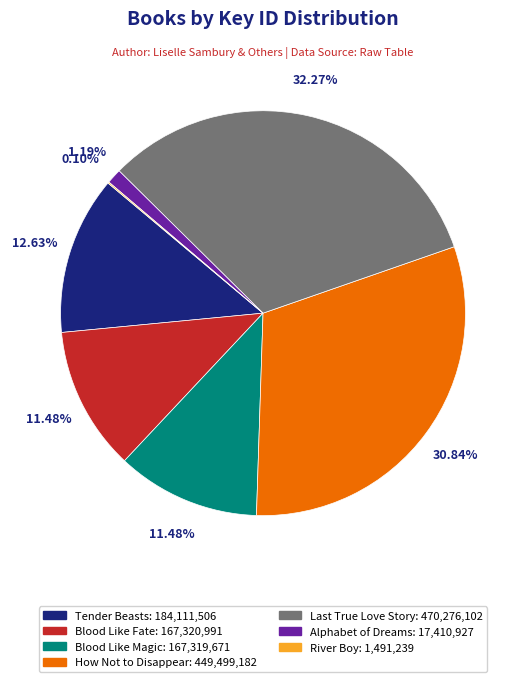

Is it true that Blood Like Fate is 11% of the pie?

True